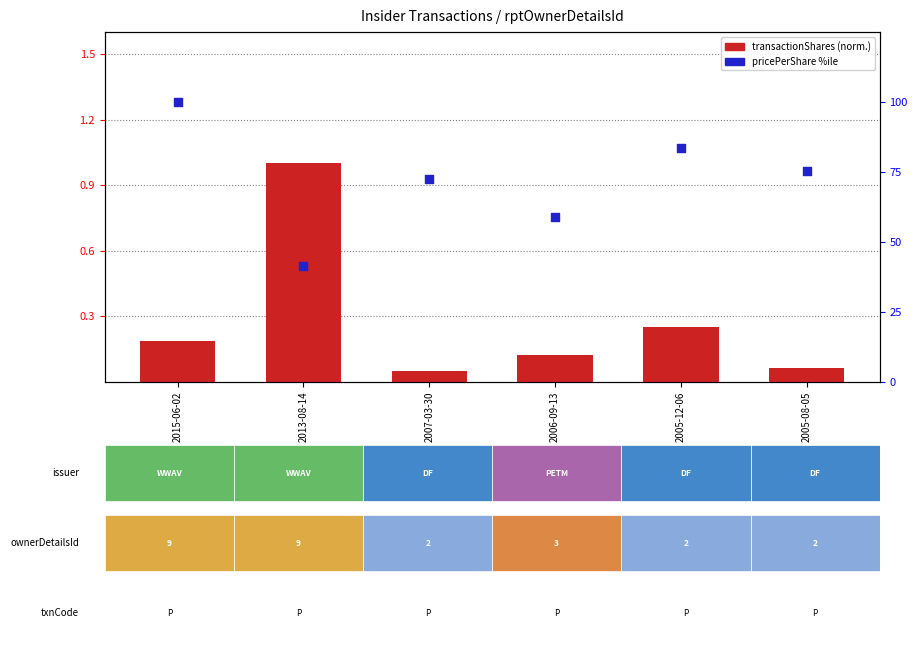

Approximately how many times larger is the value at 2005-12-06 compared to 2006-09-13?

1.4